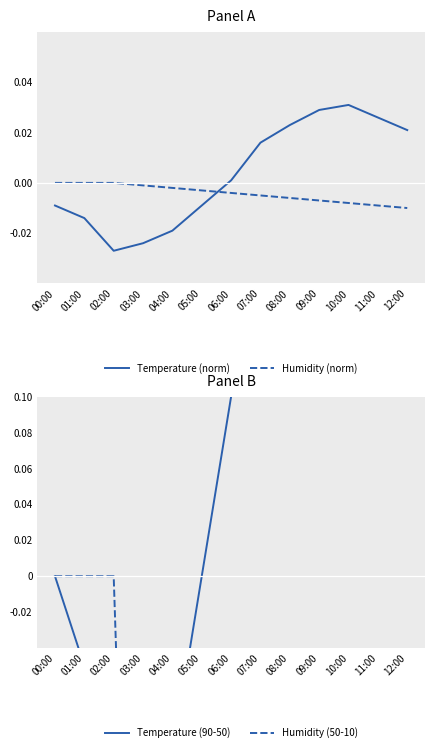

Reading left to right, transcribe all the data shown in this chart.

Temperature (norm): -0.0	-0.0	-0.0	-0.0	-0.0	-0.0	0.0	0.0	0.0	0.0	0.0	0.0	0.0
Humidity (norm): 0.0	0.0	0.0	-0.0	-0.0	-0.0	-0.0	-0.0	-0.0	-0.0	-0.0	-0.0	-0.0
Temperature (90-50): 0.0	-0.1	-0.2	-0.1	-0.1	0.0	0.1	0.2	0.3	0.4	0.4	0.3	0.3
Humidity (50-10): 0.0	0.0	0.0	-0.5	-1.0	-1.5	-2.0	-2.5	-3.0	-3.5	-4.0	-4.5	-5.0